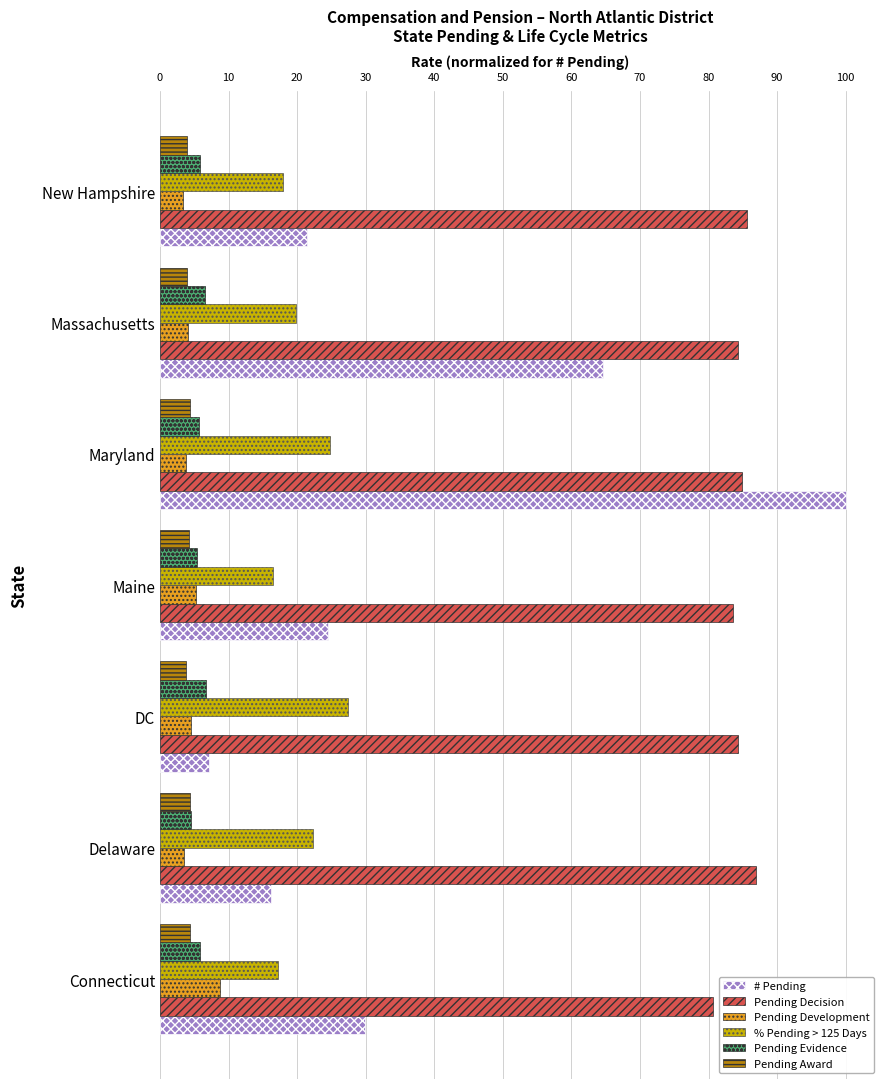

What are all the series names shown in the legend?

# Pending, Pending Decision, Pending Development, % Pending > 125 Days, Pending Evidence, Pending Award